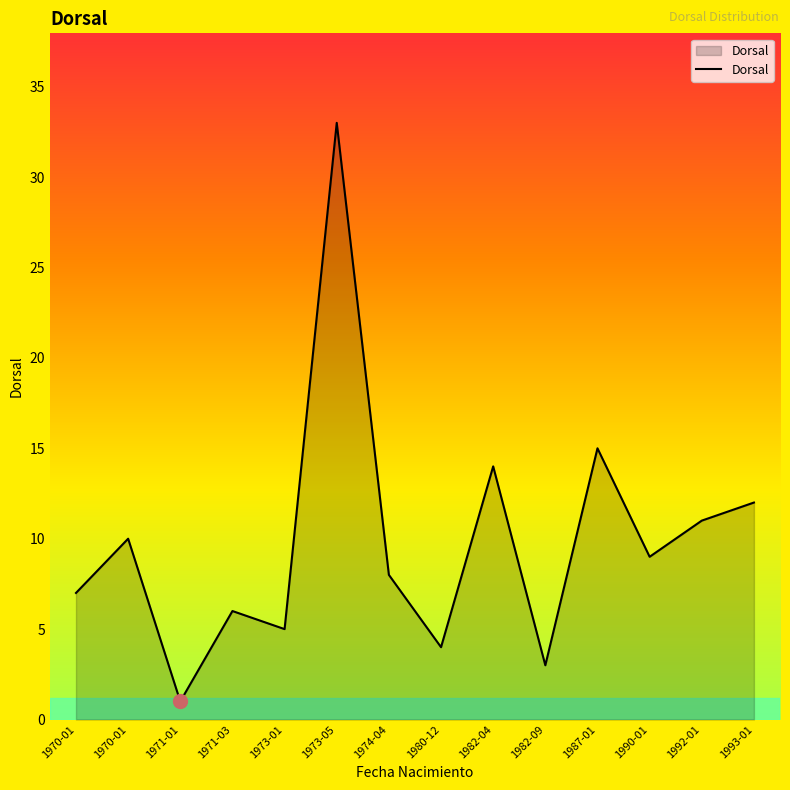

Does the chart display data point markers on the line(s)?

No